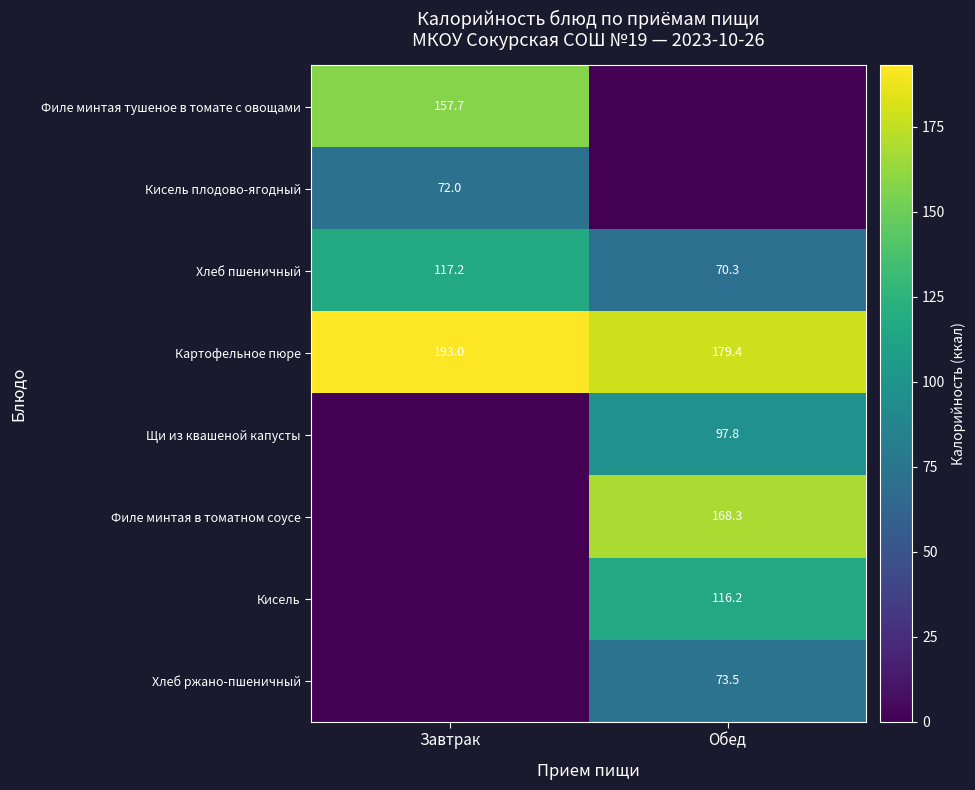

What is the sum of all Картофельное пюре values?

372.4